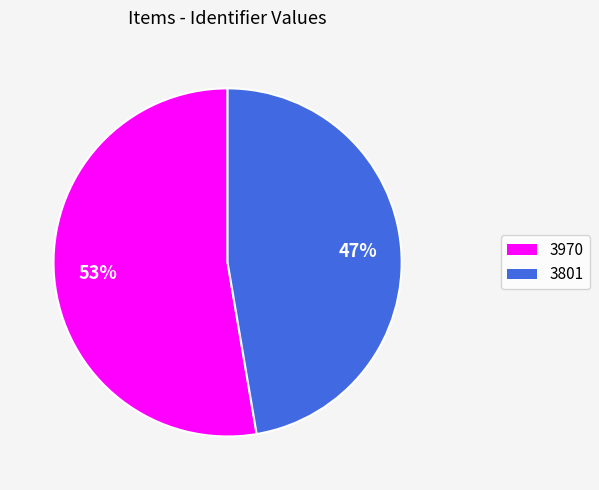

To the nearest percent, what is the combined percentage of 3970 and 3801?

100%